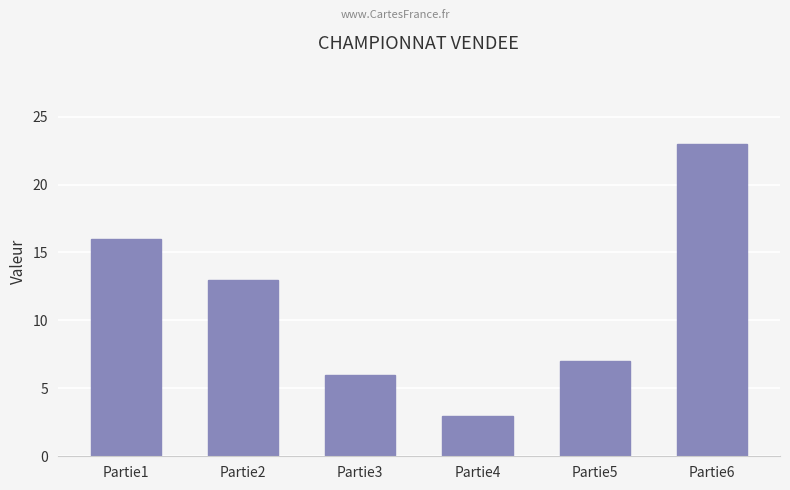

Which label corresponds to the largest value in the chart?

Partie6